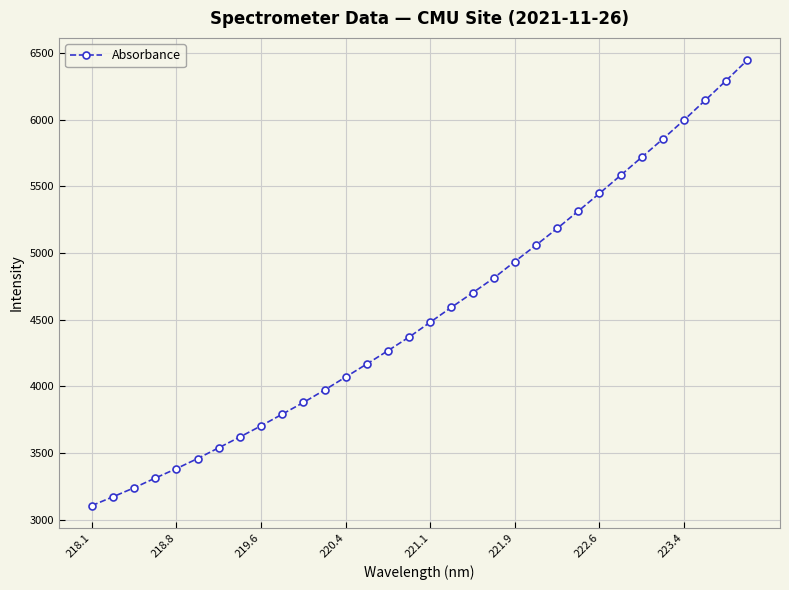

What is the sum of all values?

145603.6